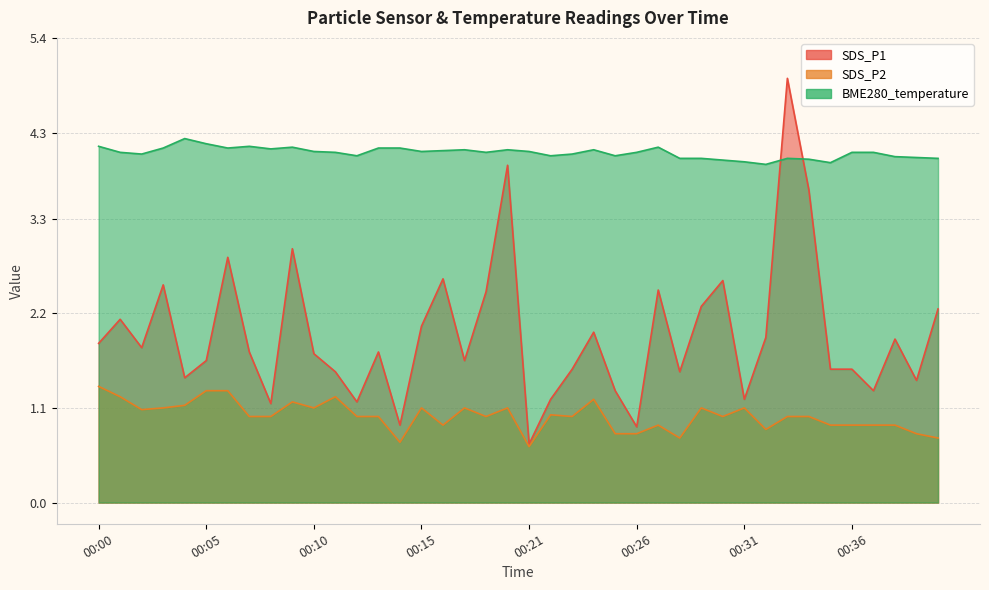

The SDS_P1 series shows 0.8 at 00:04. True or false?

False